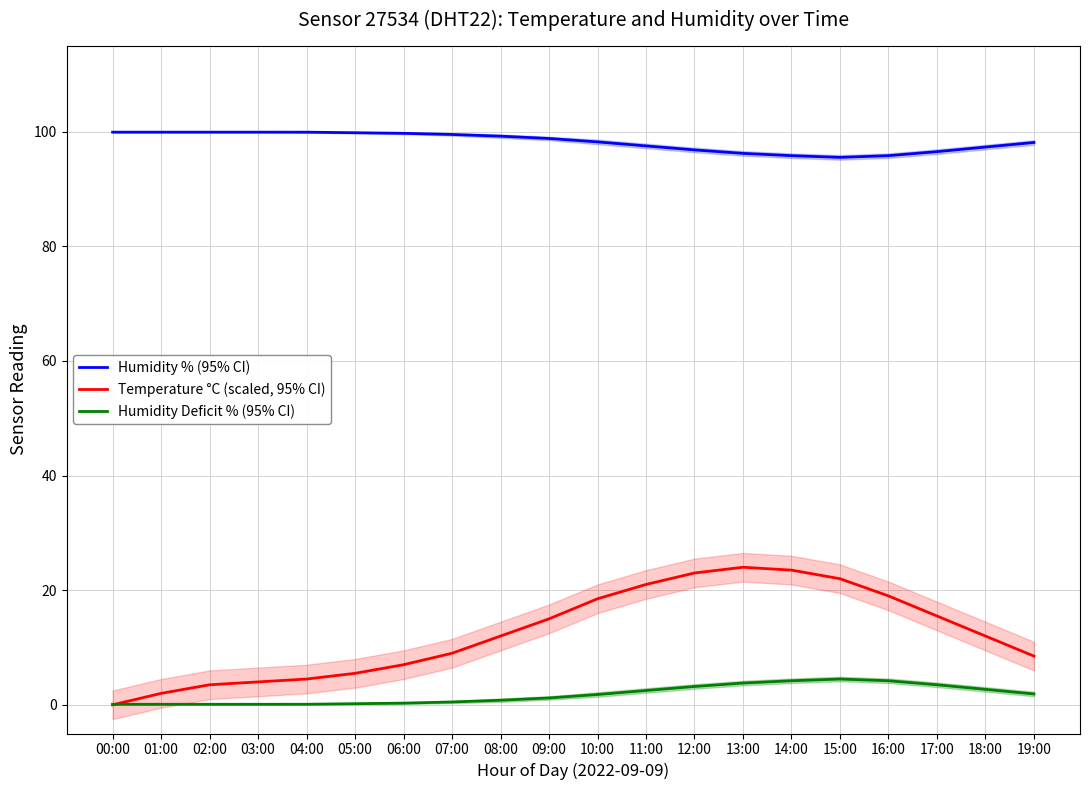

At how many categories does at least one series exceed 18?

20